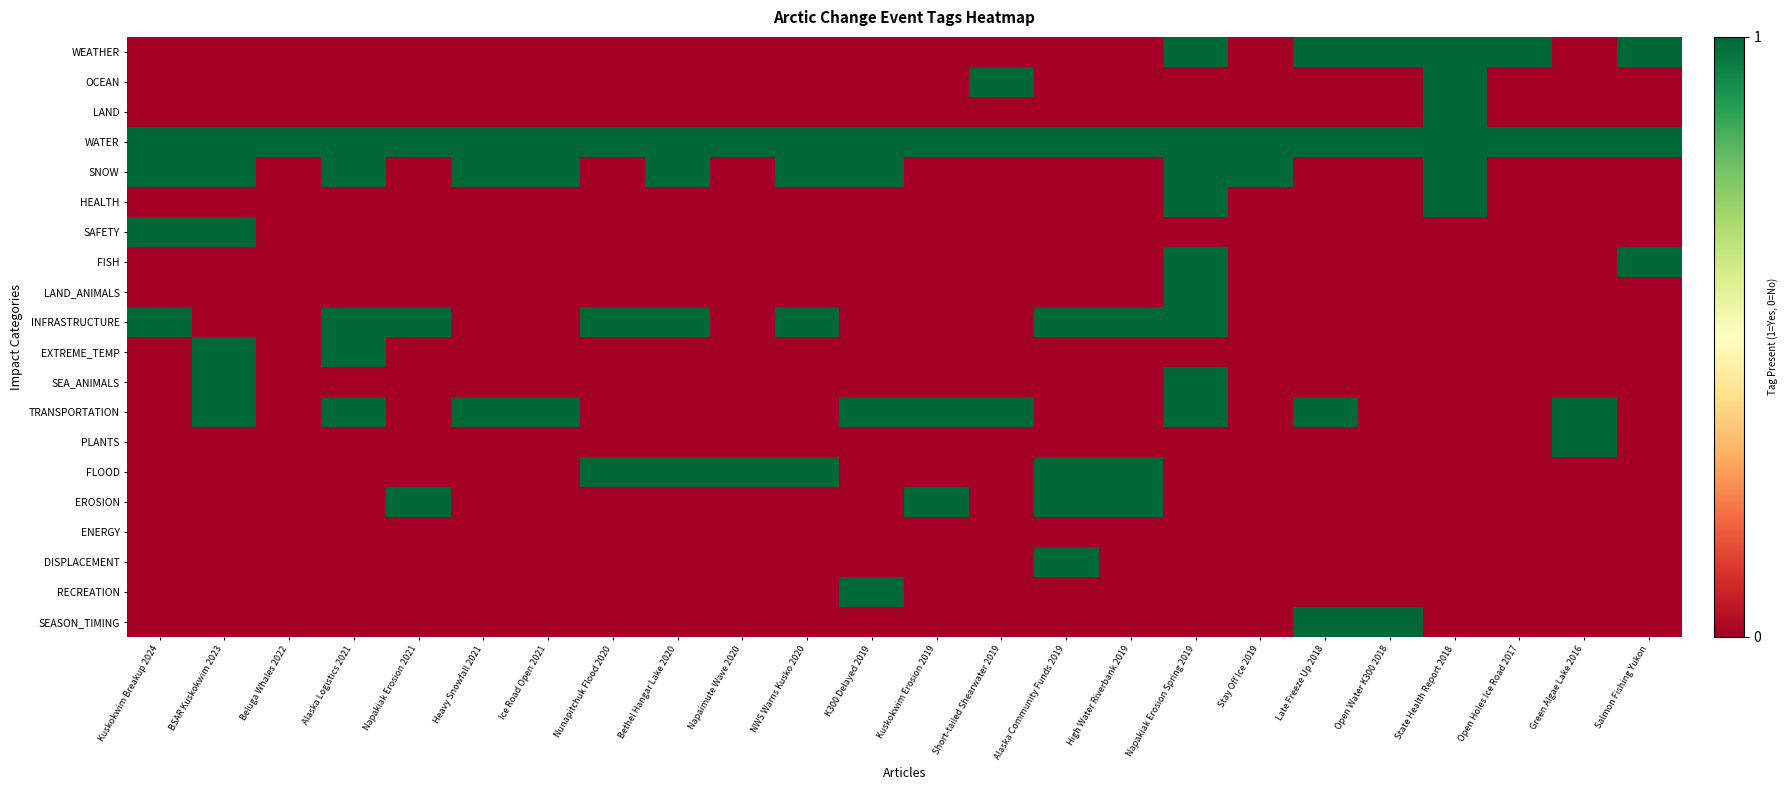

Reading right to left, what are all the values shown in this chart?

WEATHER: Salmon Fishing Yukon=1	Green Algae Lake 2016=0	Open Holes Ice Road 2017=1	State Health Report 2018=1	Open Water K300 2018=1	Late Freeze Up 2018=1	Stay Off Ice 2019=0	Napakiak Erosion Spring 2019=1	High Water Riverbank 2019=0	Alaska Community Funds 2019=0	Short-tailed Shearwater 2019=0	Kuskokwim Erosion 2019=0	K300 Delayed 2019=0	NWS Warns Kusko 2020=0	Napaimute Wave 2020=0	Bethel Hangar Lake 2020=0	Nunapitchuk Flood 2020=0	Ice Road Open 2021=0	Heavy Snowfall 2021=0	Napakiak Erosion 2021=0	Alaska Logistics 2021=0	Beluga Whales 2022=0	BSAR Kuskokwim 2023=0	Kuskokwim Breakup 2024=0
OCEAN: Salmon Fishing Yukon=0	Green Algae Lake 2016=0	Open Holes Ice Road 2017=0	State Health Report 2018=1	Open Water K300 2018=0	Late Freeze Up 2018=0	Stay Off Ice 2019=0	Napakiak Erosion Spring 2019=0	High Water Riverbank 2019=0	Alaska Community Funds 2019=0	Short-tailed Shearwater 2019=1	Kuskokwim Erosion 2019=0	K300 Delayed 2019=0	NWS Warns Kusko 2020=0	Napaimute Wave 2020=0	Bethel Hangar Lake 2020=0	Nunapitchuk Flood 2020=0	Ice Road Open 2021=0	Heavy Snowfall 2021=0	Napakiak Erosion 2021=0	Alaska Logistics 2021=0	Beluga Whales 2022=0	BSAR Kuskokwim 2023=0	Kuskokwim Breakup 2024=0
LAND: Salmon Fishing Yukon=0	Green Algae Lake 2016=0	Open Holes Ice Road 2017=0	State Health Report 2018=1	Open Water K300 2018=0	Late Freeze Up 2018=0	Stay Off Ice 2019=0	Napakiak Erosion Spring 2019=0	High Water Riverbank 2019=0	Alaska Community Funds 2019=0	Short-tailed Shearwater 2019=0	Kuskokwim Erosion 2019=0	K300 Delayed 2019=0	NWS Warns Kusko 2020=0	Napaimute Wave 2020=0	Bethel Hangar Lake 2020=0	Nunapitchuk Flood 2020=0	Ice Road Open 2021=0	Heavy Snowfall 2021=0	Napakiak Erosion 2021=0	Alaska Logistics 2021=0	Beluga Whales 2022=0	BSAR Kuskokwim 2023=0	Kuskokwim Breakup 2024=0
WATER: Salmon Fishing Yukon=1	Green Algae Lake 2016=1	Open Holes Ice Road 2017=1	State Health Report 2018=1	Open Water K300 2018=1	Late Freeze Up 2018=1	Stay Off Ice 2019=1	Napakiak Erosion Spring 2019=1	High Water Riverbank 2019=1	Alaska Community Funds 2019=1	Short-tailed Shearwater 2019=1	Kuskokwim Erosion 2019=1	K300 Delayed 2019=1	NWS Warns Kusko 2020=1	Napaimute Wave 2020=1	Bethel Hangar Lake 2020=1	Nunapitchuk Flood 2020=1	Ice Road Open 2021=1	Heavy Snowfall 2021=1	Napakiak Erosion 2021=1	Alaska Logistics 2021=1	Beluga Whales 2022=1	BSAR Kuskokwim 2023=1	Kuskokwim Breakup 2024=1
SNOW: Salmon Fishing Yukon=0	Green Algae Lake 2016=0	Open Holes Ice Road 2017=0	State Health Report 2018=1	Open Water K300 2018=0	Late Freeze Up 2018=0	Stay Off Ice 2019=1	Napakiak Erosion Spring 2019=1	High Water Riverbank 2019=0	Alaska Community Funds 2019=0	Short-tailed Shearwater 2019=0	Kuskokwim Erosion 2019=0	K300 Delayed 2019=1	NWS Warns Kusko 2020=1	Napaimute Wave 2020=0	Bethel Hangar Lake 2020=1	Nunapitchuk Flood 2020=0	Ice Road Open 2021=1	Heavy Snowfall 2021=1	Napakiak Erosion 2021=0	Alaska Logistics 2021=1	Beluga Whales 2022=0	BSAR Kuskokwim 2023=1	Kuskokwim Breakup 2024=1
HEALTH: Salmon Fishing Yukon=0	Green Algae Lake 2016=0	Open Holes Ice Road 2017=0	State Health Report 2018=1	Open Water K300 2018=0	Late Freeze Up 2018=0	Stay Off Ice 2019=0	Napakiak Erosion Spring 2019=1	High Water Riverbank 2019=0	Alaska Community Funds 2019=0	Short-tailed Shearwater 2019=0	Kuskokwim Erosion 2019=0	K300 Delayed 2019=0	NWS Warns Kusko 2020=0	Napaimute Wave 2020=0	Bethel Hangar Lake 2020=0	Nunapitchuk Flood 2020=0	Ice Road Open 2021=0	Heavy Snowfall 2021=0	Napakiak Erosion 2021=0	Alaska Logistics 2021=0	Beluga Whales 2022=0	BSAR Kuskokwim 2023=0	Kuskokwim Breakup 2024=0
SAFETY: Salmon Fishing Yukon=0	Green Algae Lake 2016=0	Open Holes Ice Road 2017=0	State Health Report 2018=0	Open Water K300 2018=0	Late Freeze Up 2018=0	Stay Off Ice 2019=0	Napakiak Erosion Spring 2019=0	High Water Riverbank 2019=0	Alaska Community Funds 2019=0	Short-tailed Shearwater 2019=0	Kuskokwim Erosion 2019=0	K300 Delayed 2019=0	NWS Warns Kusko 2020=0	Napaimute Wave 2020=0	Bethel Hangar Lake 2020=0	Nunapitchuk Flood 2020=0	Ice Road Open 2021=0	Heavy Snowfall 2021=0	Napakiak Erosion 2021=0	Alaska Logistics 2021=0	Beluga Whales 2022=0	BSAR Kuskokwim 2023=1	Kuskokwim Breakup 2024=1
FISH: Salmon Fishing Yukon=1	Green Algae Lake 2016=0	Open Holes Ice Road 2017=0	State Health Report 2018=0	Open Water K300 2018=0	Late Freeze Up 2018=0	Stay Off Ice 2019=0	Napakiak Erosion Spring 2019=1	High Water Riverbank 2019=0	Alaska Community Funds 2019=0	Short-tailed Shearwater 2019=0	Kuskokwim Erosion 2019=0	K300 Delayed 2019=0	NWS Warns Kusko 2020=0	Napaimute Wave 2020=0	Bethel Hangar Lake 2020=0	Nunapitchuk Flood 2020=0	Ice Road Open 2021=0	Heavy Snowfall 2021=0	Napakiak Erosion 2021=0	Alaska Logistics 2021=0	Beluga Whales 2022=0	BSAR Kuskokwim 2023=0	Kuskokwim Breakup 2024=0
LAND_ANIMALS: Salmon Fishing Yukon=0	Green Algae Lake 2016=0	Open Holes Ice Road 2017=0	State Health Report 2018=0	Open Water K300 2018=0	Late Freeze Up 2018=0	Stay Off Ice 2019=0	Napakiak Erosion Spring 2019=1	High Water Riverbank 2019=0	Alaska Community Funds 2019=0	Short-tailed Shearwater 2019=0	Kuskokwim Erosion 2019=0	K300 Delayed 2019=0	NWS Warns Kusko 2020=0	Napaimute Wave 2020=0	Bethel Hangar Lake 2020=0	Nunapitchuk Flood 2020=0	Ice Road Open 2021=0	Heavy Snowfall 2021=0	Napakiak Erosion 2021=0	Alaska Logistics 2021=0	Beluga Whales 2022=0	BSAR Kuskokwim 2023=0	Kuskokwim Breakup 2024=0
INFRASTRUCTURE: Salmon Fishing Yukon=0	Green Algae Lake 2016=0	Open Holes Ice Road 2017=0	State Health Report 2018=0	Open Water K300 2018=0	Late Freeze Up 2018=0	Stay Off Ice 2019=0	Napakiak Erosion Spring 2019=1	High Water Riverbank 2019=1	Alaska Community Funds 2019=1	Short-tailed Shearwater 2019=0	Kuskokwim Erosion 2019=0	K300 Delayed 2019=0	NWS Warns Kusko 2020=1	Napaimute Wave 2020=0	Bethel Hangar Lake 2020=1	Nunapitchuk Flood 2020=1	Ice Road Open 2021=0	Heavy Snowfall 2021=0	Napakiak Erosion 2021=1	Alaska Logistics 2021=1	Beluga Whales 2022=0	BSAR Kuskokwim 2023=0	Kuskokwim Breakup 2024=1
EXTREME_TEMP: Salmon Fishing Yukon=0	Green Algae Lake 2016=0	Open Holes Ice Road 2017=0	State Health Report 2018=0	Open Water K300 2018=0	Late Freeze Up 2018=0	Stay Off Ice 2019=0	Napakiak Erosion Spring 2019=0	High Water Riverbank 2019=0	Alaska Community Funds 2019=0	Short-tailed Shearwater 2019=0	Kuskokwim Erosion 2019=0	K300 Delayed 2019=0	NWS Warns Kusko 2020=0	Napaimute Wave 2020=0	Bethel Hangar Lake 2020=0	Nunapitchuk Flood 2020=0	Ice Road Open 2021=0	Heavy Snowfall 2021=0	Napakiak Erosion 2021=0	Alaska Logistics 2021=1	Beluga Whales 2022=0	BSAR Kuskokwim 2023=1	Kuskokwim Breakup 2024=0
SEA_ANIMALS: Salmon Fishing Yukon=0	Green Algae Lake 2016=0	Open Holes Ice Road 2017=0	State Health Report 2018=0	Open Water K300 2018=0	Late Freeze Up 2018=0	Stay Off Ice 2019=0	Napakiak Erosion Spring 2019=1	High Water Riverbank 2019=0	Alaska Community Funds 2019=0	Short-tailed Shearwater 2019=0	Kuskokwim Erosion 2019=0	K300 Delayed 2019=0	NWS Warns Kusko 2020=0	Napaimute Wave 2020=0	Bethel Hangar Lake 2020=0	Nunapitchuk Flood 2020=0	Ice Road Open 2021=0	Heavy Snowfall 2021=0	Napakiak Erosion 2021=0	Alaska Logistics 2021=0	Beluga Whales 2022=0	BSAR Kuskokwim 2023=1	Kuskokwim Breakup 2024=0
TRANSPORTATION: Salmon Fishing Yukon=0	Green Algae Lake 2016=1	Open Holes Ice Road 2017=0	State Health Report 2018=0	Open Water K300 2018=0	Late Freeze Up 2018=1	Stay Off Ice 2019=0	Napakiak Erosion Spring 2019=1	High Water Riverbank 2019=0	Alaska Community Funds 2019=0	Short-tailed Shearwater 2019=1	Kuskokwim Erosion 2019=1	K300 Delayed 2019=1	NWS Warns Kusko 2020=0	Napaimute Wave 2020=0	Bethel Hangar Lake 2020=0	Nunapitchuk Flood 2020=0	Ice Road Open 2021=1	Heavy Snowfall 2021=1	Napakiak Erosion 2021=0	Alaska Logistics 2021=1	Beluga Whales 2022=0	BSAR Kuskokwim 2023=1	Kuskokwim Breakup 2024=0
PLANTS: Salmon Fishing Yukon=0	Green Algae Lake 2016=1	Open Holes Ice Road 2017=0	State Health Report 2018=0	Open Water K300 2018=0	Late Freeze Up 2018=0	Stay Off Ice 2019=0	Napakiak Erosion Spring 2019=0	High Water Riverbank 2019=0	Alaska Community Funds 2019=0	Short-tailed Shearwater 2019=0	Kuskokwim Erosion 2019=0	K300 Delayed 2019=0	NWS Warns Kusko 2020=0	Napaimute Wave 2020=0	Bethel Hangar Lake 2020=0	Nunapitchuk Flood 2020=0	Ice Road Open 2021=0	Heavy Snowfall 2021=0	Napakiak Erosion 2021=0	Alaska Logistics 2021=0	Beluga Whales 2022=0	BSAR Kuskokwim 2023=0	Kuskokwim Breakup 2024=0
FLOOD: Salmon Fishing Yukon=0	Green Algae Lake 2016=0	Open Holes Ice Road 2017=0	State Health Report 2018=0	Open Water K300 2018=0	Late Freeze Up 2018=0	Stay Off Ice 2019=0	Napakiak Erosion Spring 2019=0	High Water Riverbank 2019=1	Alaska Community Funds 2019=1	Short-tailed Shearwater 2019=0	Kuskokwim Erosion 2019=0	K300 Delayed 2019=0	NWS Warns Kusko 2020=1	Napaimute Wave 2020=1	Bethel Hangar Lake 2020=1	Nunapitchuk Flood 2020=1	Ice Road Open 2021=0	Heavy Snowfall 2021=0	Napakiak Erosion 2021=0	Alaska Logistics 2021=0	Beluga Whales 2022=0	BSAR Kuskokwim 2023=0	Kuskokwim Breakup 2024=0
EROSION: Salmon Fishing Yukon=0	Green Algae Lake 2016=0	Open Holes Ice Road 2017=0	State Health Report 2018=0	Open Water K300 2018=0	Late Freeze Up 2018=0	Stay Off Ice 2019=0	Napakiak Erosion Spring 2019=0	High Water Riverbank 2019=1	Alaska Community Funds 2019=1	Short-tailed Shearwater 2019=0	Kuskokwim Erosion 2019=1	K300 Delayed 2019=0	NWS Warns Kusko 2020=0	Napaimute Wave 2020=0	Bethel Hangar Lake 2020=0	Nunapitchuk Flood 2020=0	Ice Road Open 2021=0	Heavy Snowfall 2021=0	Napakiak Erosion 2021=1	Alaska Logistics 2021=0	Beluga Whales 2022=0	BSAR Kuskokwim 2023=0	Kuskokwim Breakup 2024=0
ENERGY: Salmon Fishing Yukon=0	Green Algae Lake 2016=0	Open Holes Ice Road 2017=0	State Health Report 2018=0	Open Water K300 2018=0	Late Freeze Up 2018=0	Stay Off Ice 2019=0	Napakiak Erosion Spring 2019=0	High Water Riverbank 2019=0	Alaska Community Funds 2019=0	Short-tailed Shearwater 2019=0	Kuskokwim Erosion 2019=0	K300 Delayed 2019=0	NWS Warns Kusko 2020=0	Napaimute Wave 2020=0	Bethel Hangar Lake 2020=0	Nunapitchuk Flood 2020=0	Ice Road Open 2021=0	Heavy Snowfall 2021=0	Napakiak Erosion 2021=0	Alaska Logistics 2021=0	Beluga Whales 2022=0	BSAR Kuskokwim 2023=0	Kuskokwim Breakup 2024=0
DISPLACEMENT: Salmon Fishing Yukon=0	Green Algae Lake 2016=0	Open Holes Ice Road 2017=0	State Health Report 2018=0	Open Water K300 2018=0	Late Freeze Up 2018=0	Stay Off Ice 2019=0	Napakiak Erosion Spring 2019=0	High Water Riverbank 2019=0	Alaska Community Funds 2019=1	Short-tailed Shearwater 2019=0	Kuskokwim Erosion 2019=0	K300 Delayed 2019=0	NWS Warns Kusko 2020=0	Napaimute Wave 2020=0	Bethel Hangar Lake 2020=0	Nunapitchuk Flood 2020=0	Ice Road Open 2021=0	Heavy Snowfall 2021=0	Napakiak Erosion 2021=0	Alaska Logistics 2021=0	Beluga Whales 2022=0	BSAR Kuskokwim 2023=0	Kuskokwim Breakup 2024=0
RECREATION: Salmon Fishing Yukon=0	Green Algae Lake 2016=0	Open Holes Ice Road 2017=0	State Health Report 2018=0	Open Water K300 2018=0	Late Freeze Up 2018=0	Stay Off Ice 2019=0	Napakiak Erosion Spring 2019=0	High Water Riverbank 2019=0	Alaska Community Funds 2019=0	Short-tailed Shearwater 2019=0	Kuskokwim Erosion 2019=0	K300 Delayed 2019=1	NWS Warns Kusko 2020=0	Napaimute Wave 2020=0	Bethel Hangar Lake 2020=0	Nunapitchuk Flood 2020=0	Ice Road Open 2021=0	Heavy Snowfall 2021=0	Napakiak Erosion 2021=0	Alaska Logistics 2021=0	Beluga Whales 2022=0	BSAR Kuskokwim 2023=0	Kuskokwim Breakup 2024=0
SEASON_TIMING: Salmon Fishing Yukon=0	Green Algae Lake 2016=0	Open Holes Ice Road 2017=0	State Health Report 2018=0	Open Water K300 2018=1	Late Freeze Up 2018=1	Stay Off Ice 2019=0	Napakiak Erosion Spring 2019=0	High Water Riverbank 2019=0	Alaska Community Funds 2019=0	Short-tailed Shearwater 2019=0	Kuskokwim Erosion 2019=0	K300 Delayed 2019=0	NWS Warns Kusko 2020=0	Napaimute Wave 2020=0	Bethel Hangar Lake 2020=0	Nunapitchuk Flood 2020=0	Ice Road Open 2021=0	Heavy Snowfall 2021=0	Napakiak Erosion 2021=0	Alaska Logistics 2021=0	Beluga Whales 2022=0	BSAR Kuskokwim 2023=0	Kuskokwim Breakup 2024=0